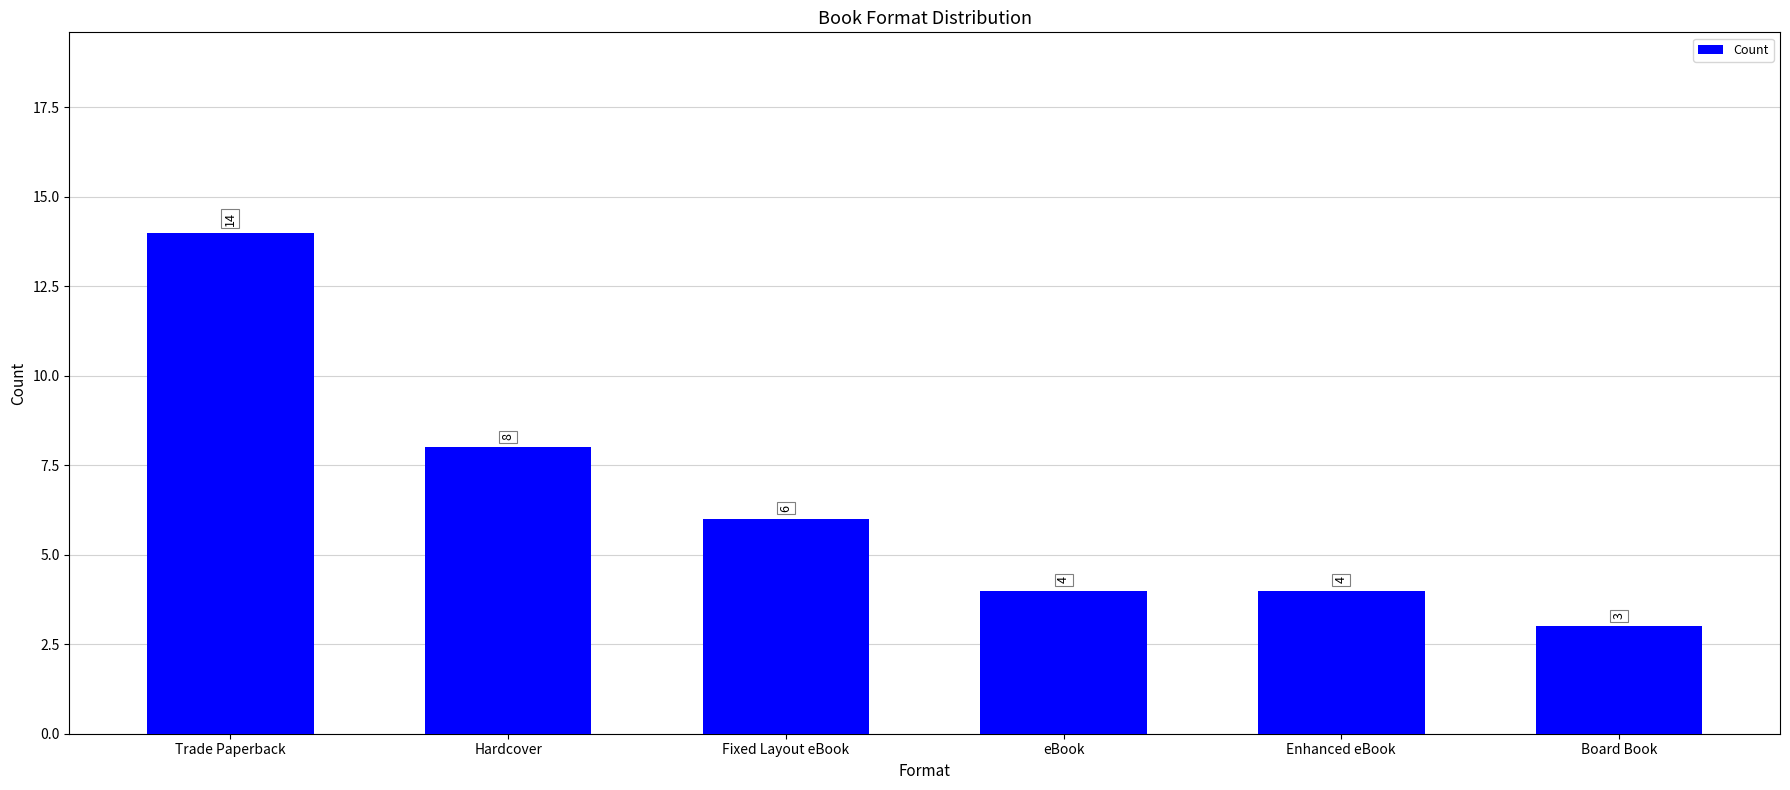

What is the smallest value displayed?

3